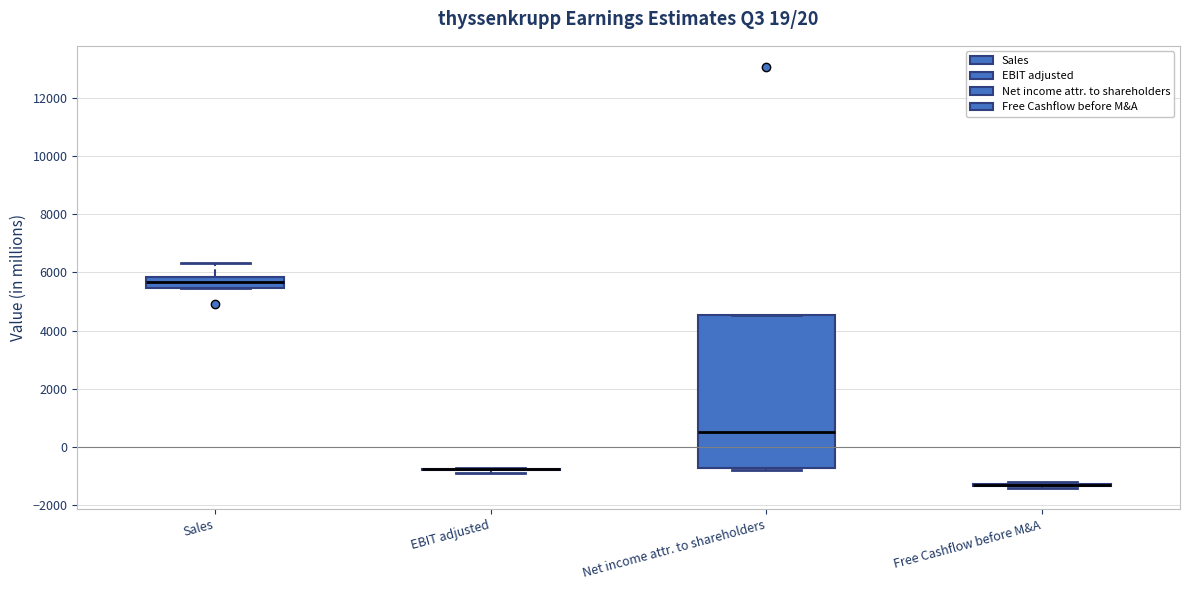

Comparing the boxes themselves (not the whiskers), which one is the tallest?

Net income attr. to shareholders